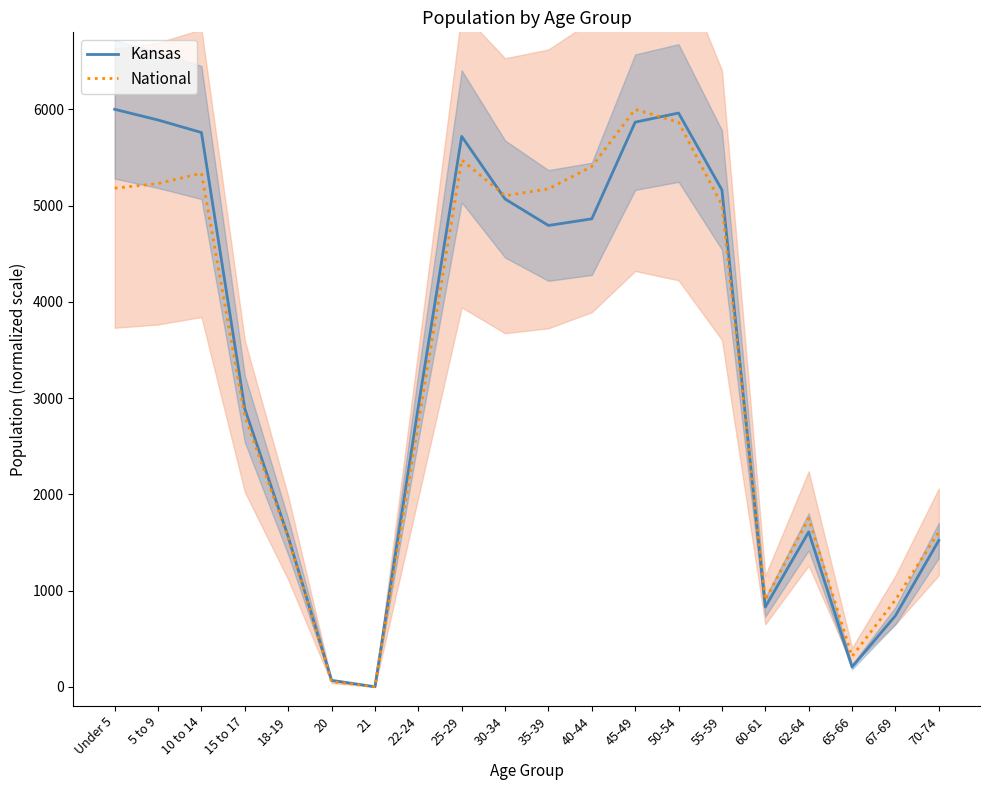

Reading left to right, list all the values displayed in this chart.

Kansas: Under 5=6000.0	5 to 9=5889.0	10 to 14=5759.1	15 to 17=2887.1	18-19=1559.6	20=66.6	21=0.0	22-24=2910.8	25-29=5718.9	30-34=5068.2	35-39=4793.0	40-44=4862.2	45-49=5866.5	50-54=5961.4	55-59=5162.1	60-61=828.8	62-64=1609.5	65-66=205.7	67-69=738.3	70-74=1520.5
National: Under 5=5180.4	5 to 9=5228.5	10 to 14=5335.9	15 to 17=2811.3	18-19=1546.8	20=53.9	21=0.0	22-24=2732.3	25-29=5474.8	30-34=5102.2	35-39=5173.3	40-44=5405.8	45-49=6000.0	50-54=5865.8	55-59=5005.0	60-61=902.1	62-64=1748.9	65-66=315.7	67-69=902.6	70-74=1609.6